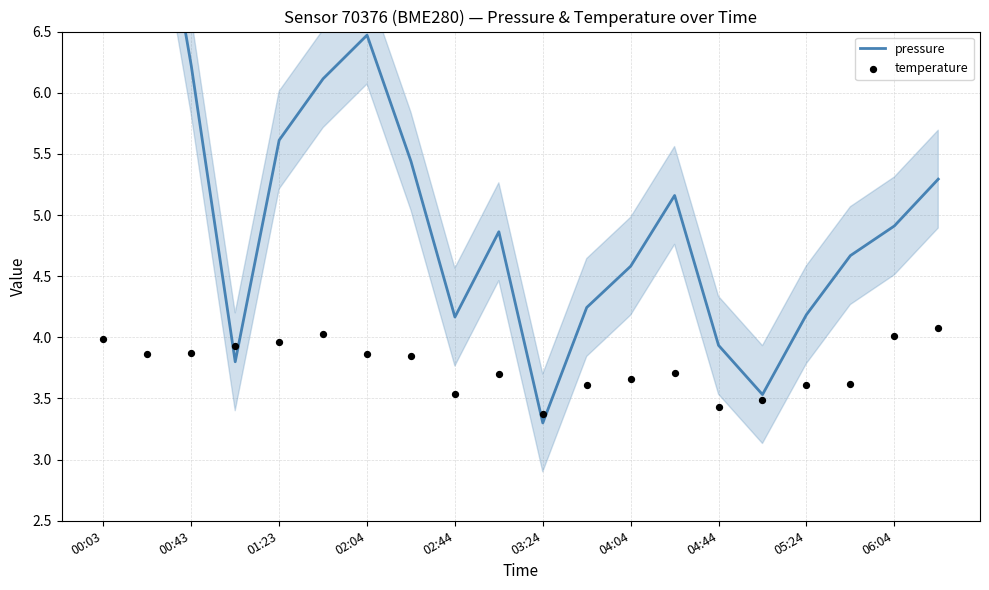

What are all the series names shown in the legend?

pressure, temperature